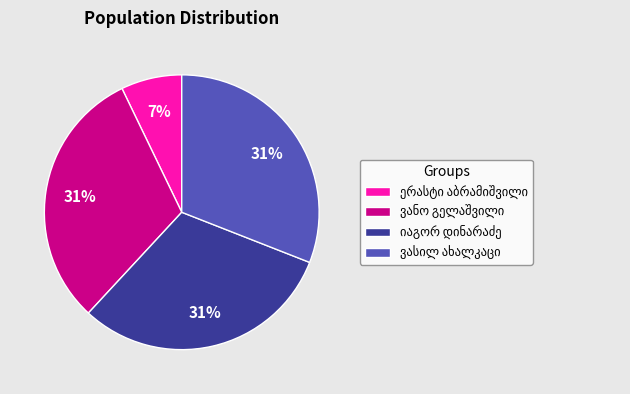

Is there a majority slice in this chart?

No